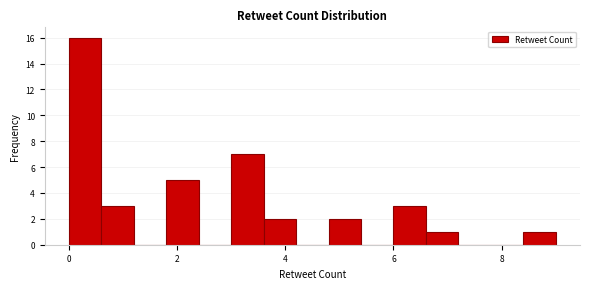

Around what value on the x-axis is the tallest bar? Give the approximate position of its centre, as read against the axis.

0.4